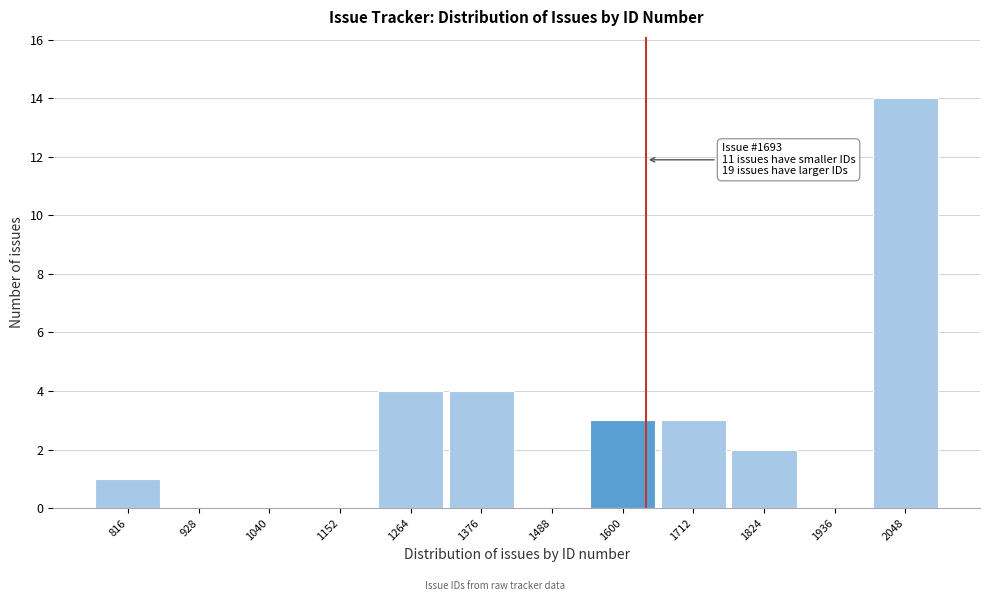

Reading left to right, extract all data points from this chart.

816=1	928=0	1040=0	1152=0	1264=4	1376=4	1488=0	1600=3	1712=3	1824=2	1936=0	2048=14